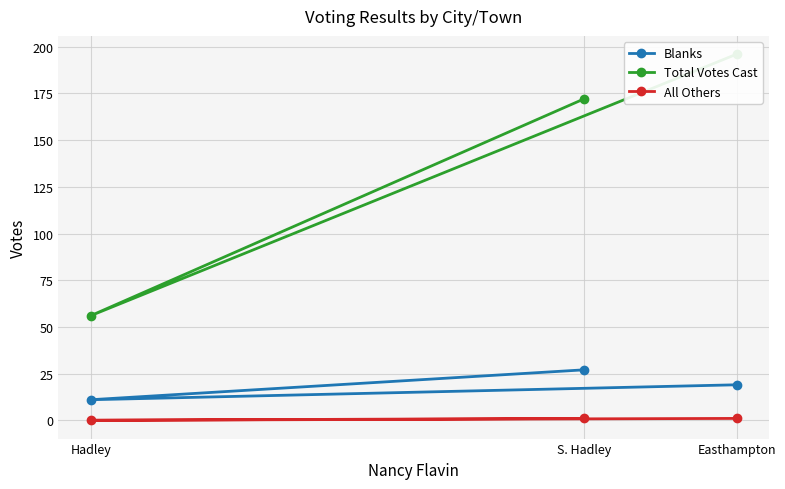

Where does the Blanks series first go above 19?

S. Hadley